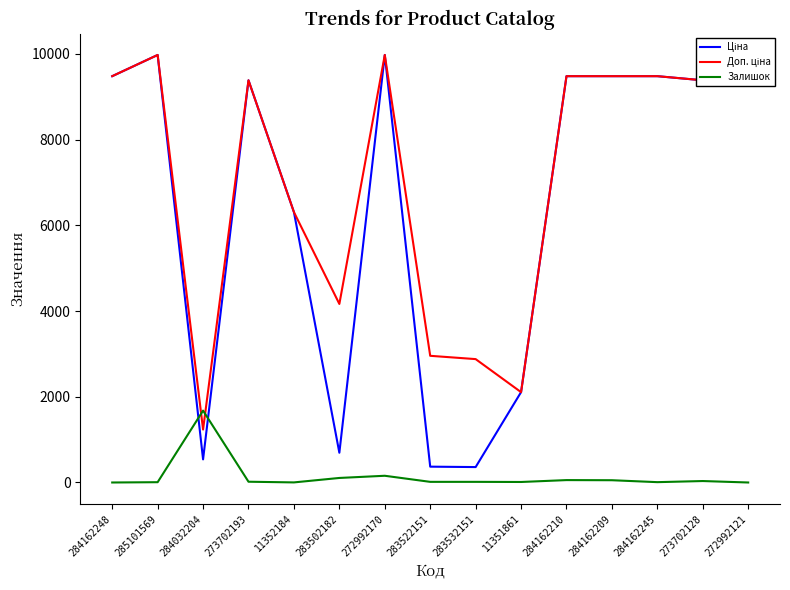

How many values in the Залишок series are below 15?

6